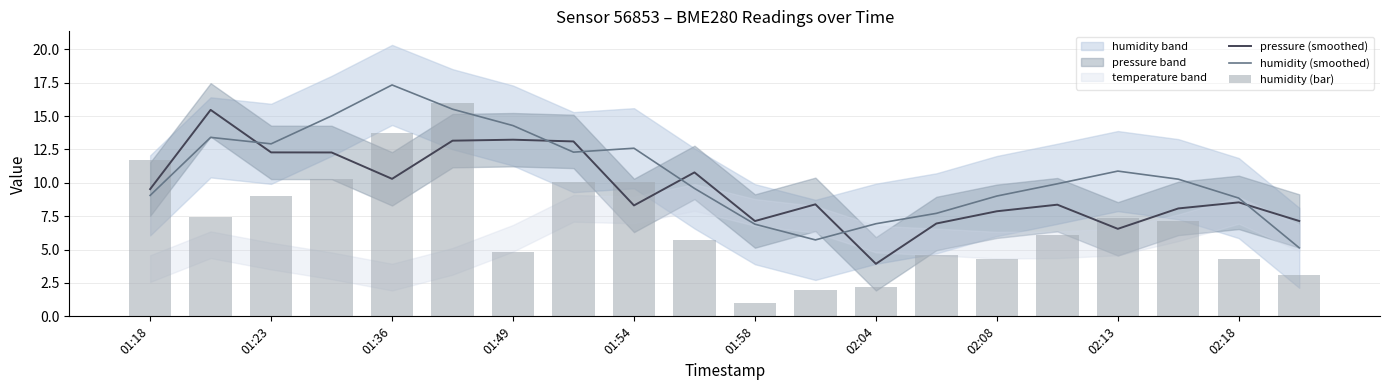

What position from the right is 11?

9